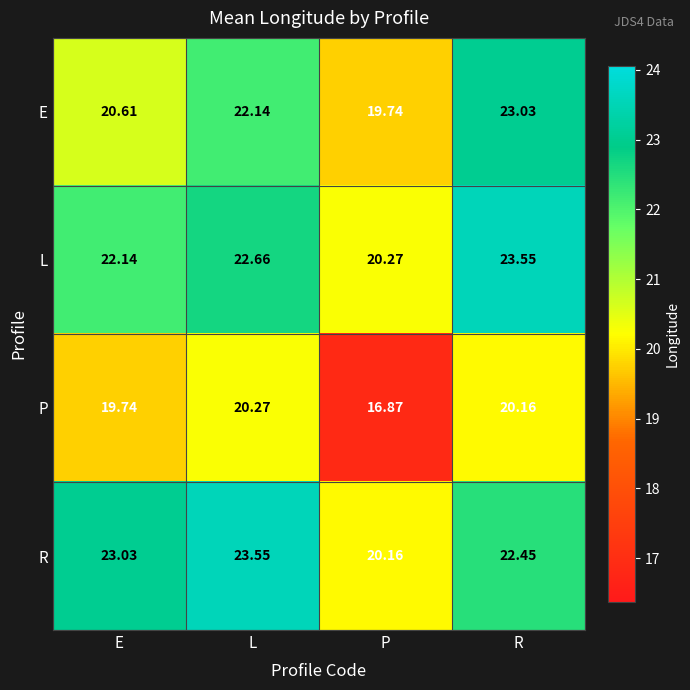

Where does the E series first go above 22?

L